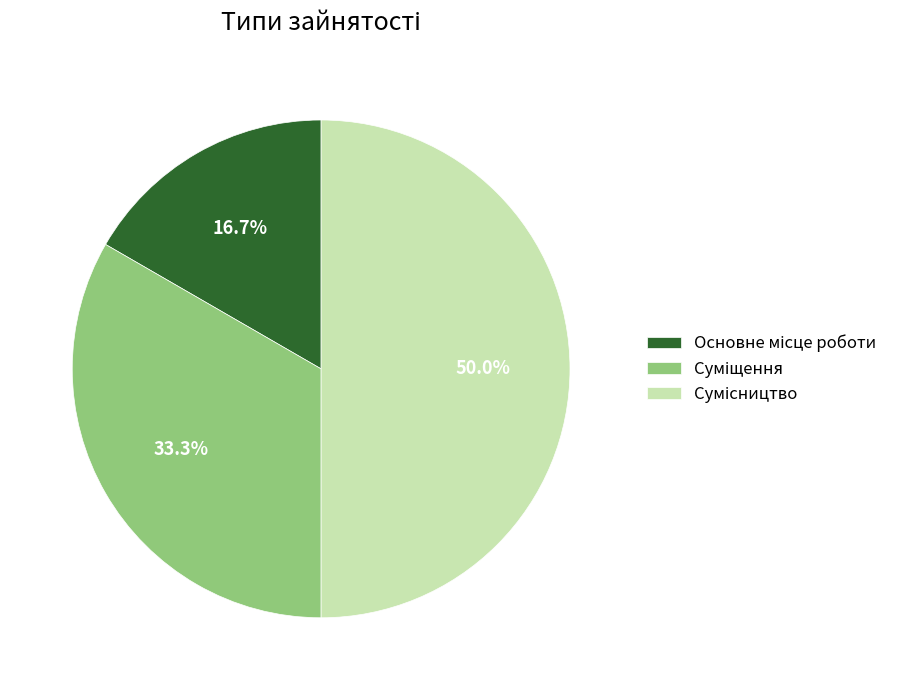

To the nearest percent, what is the combined percentage of Сумісництво and Основне місце роботи?

67%